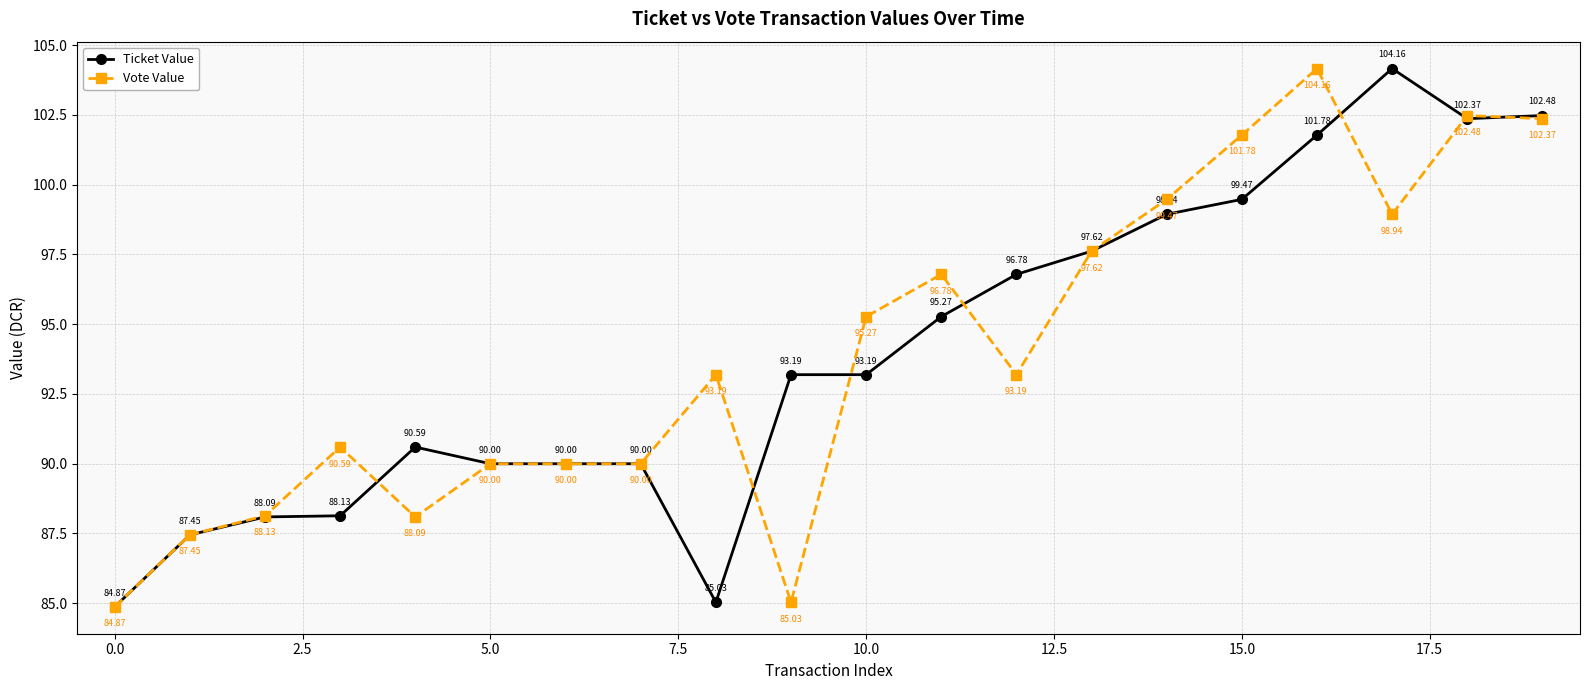

True or false: Ticket Value has more than 0 interior local peaks.

True